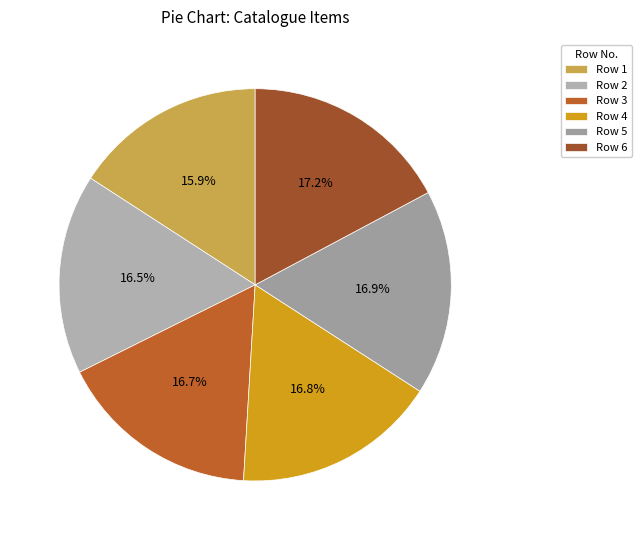

How many segments does this pie chart have?

6